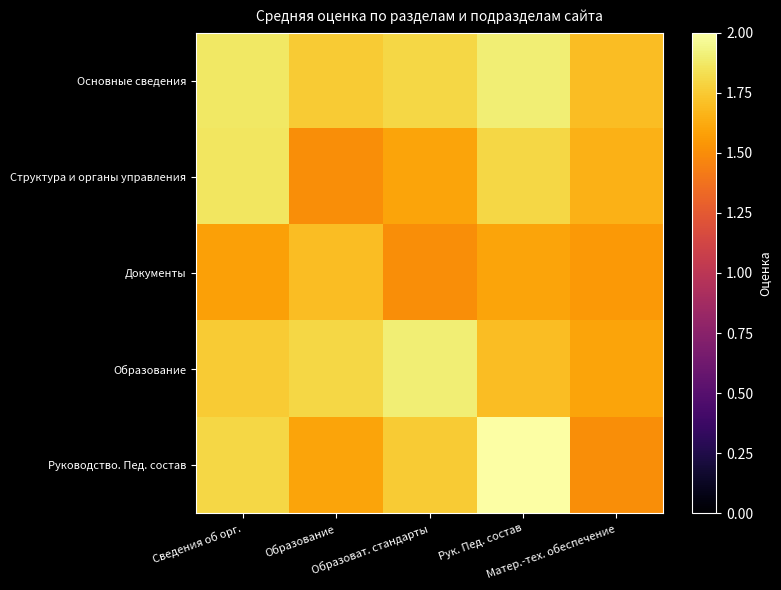

How many categories are shown in the chart?

5